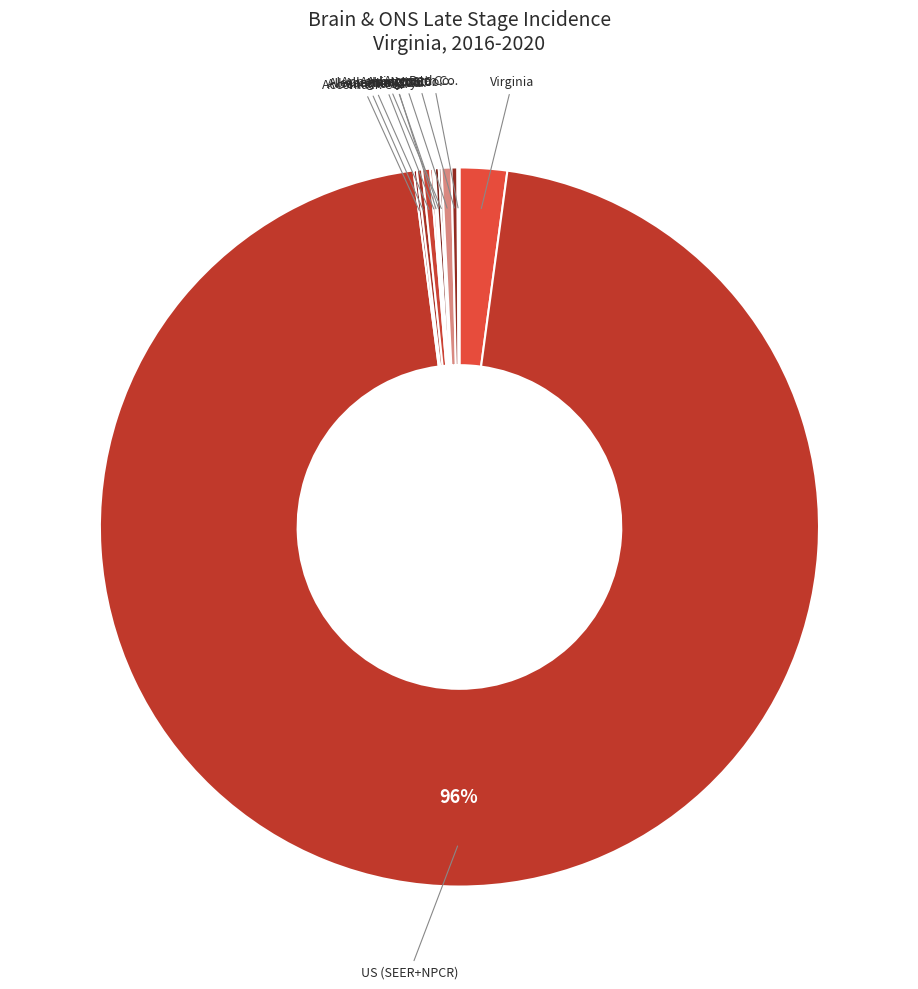

True or false: Virginia accounts for 2% of the total.

True